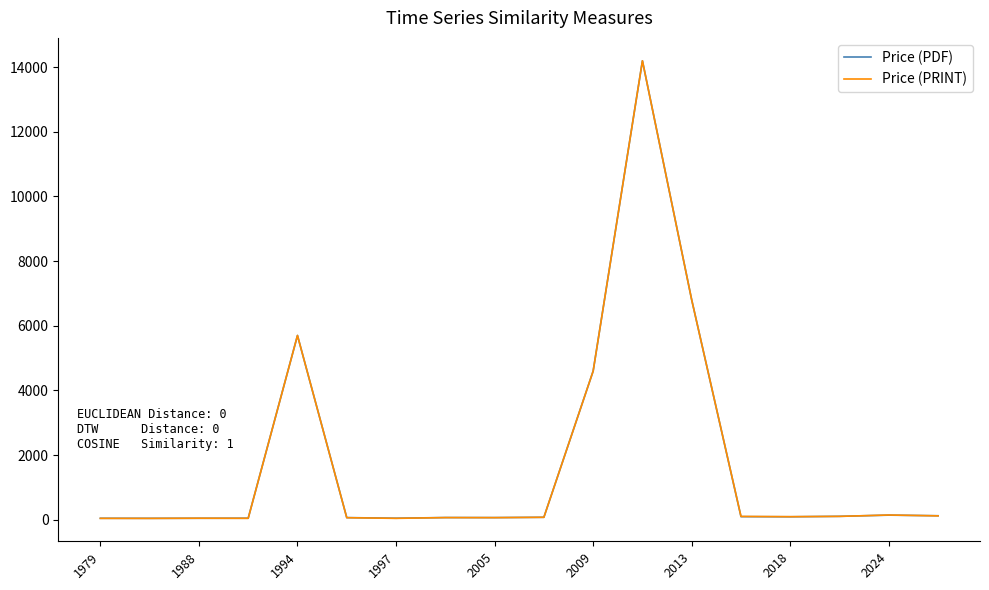

What are all the series names shown in the legend?

Price (PDF), Price (PRINT)